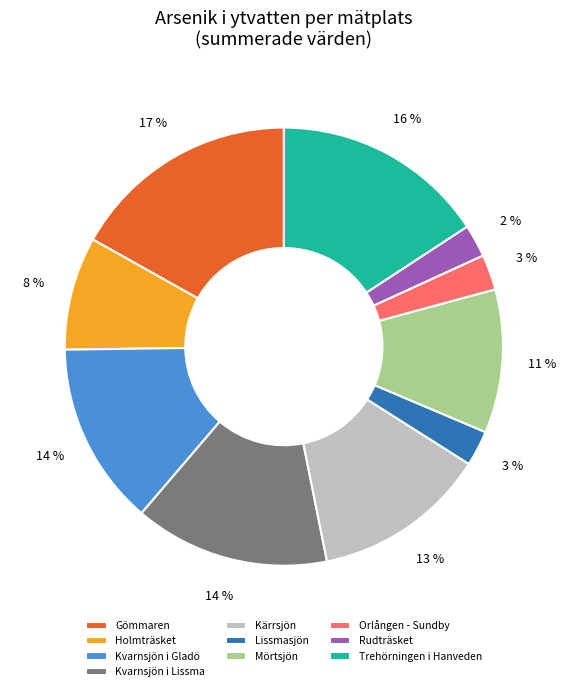

How many slices are in this pie chart?

10